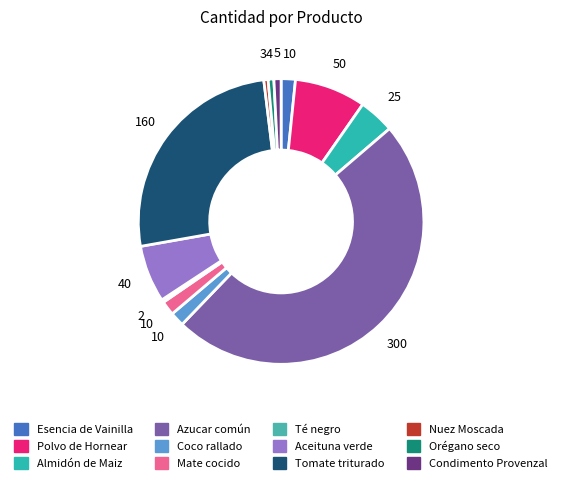

Does Azucar común represent more than half of the total?

No